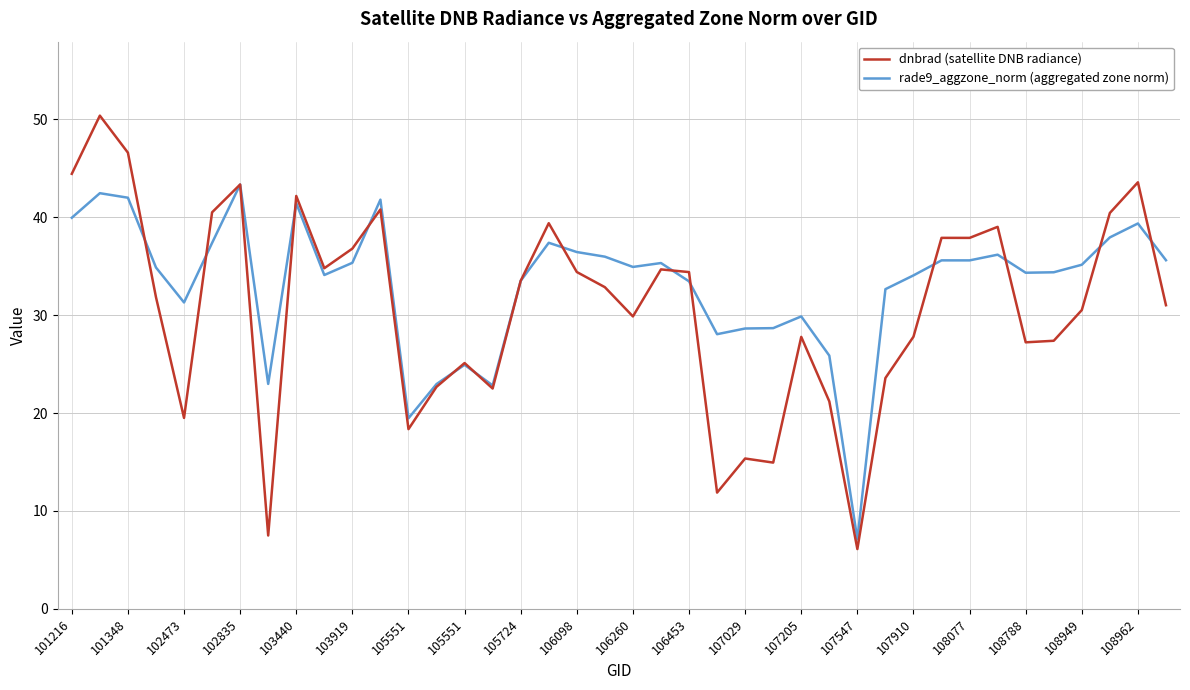

What is the highest value of the dnbrad (satellite DNB radiance) series?

50.4